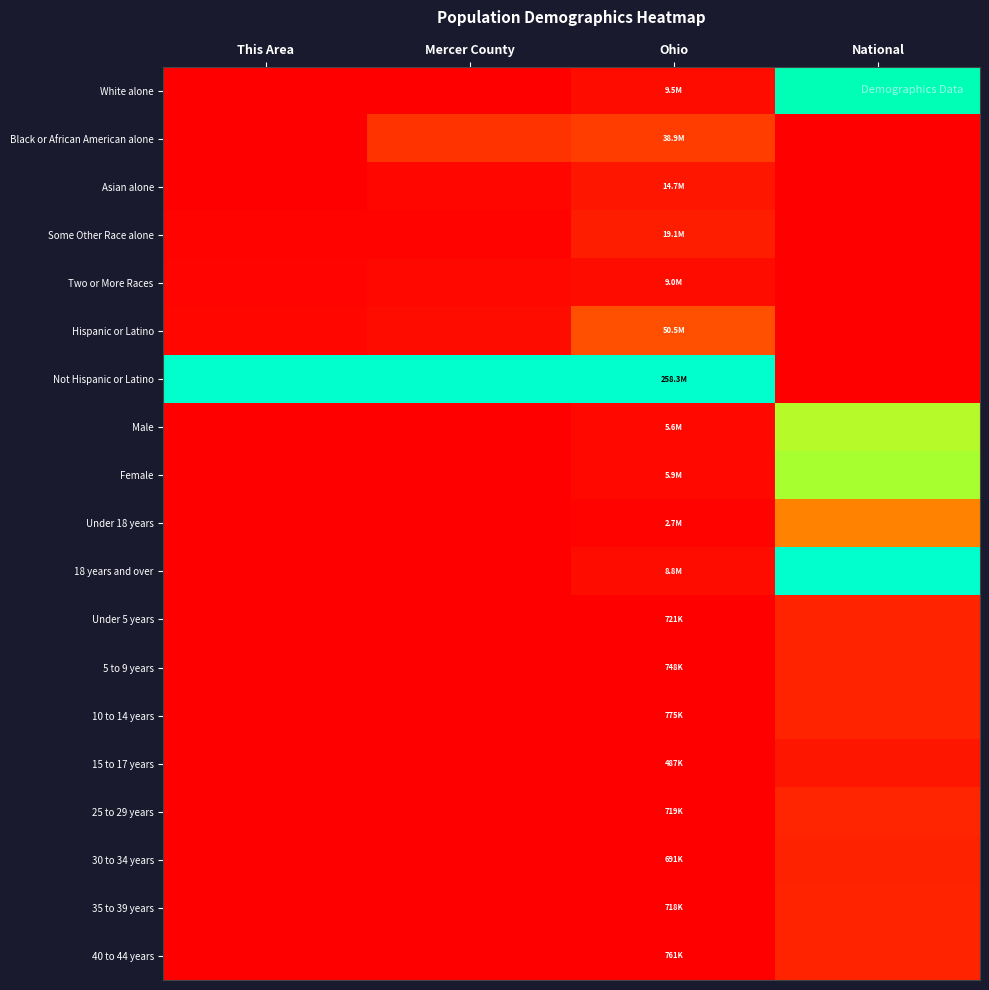

Reading left to right, list all the values displayed in this chart.

White alone: This Area=0.0	Mercer County=0.0	Ohio=0.0	National=1.0
Black or African American alone: This Area=0.0	Mercer County=0.1	Ohio=0.1	National=0.0
Asian alone: This Area=0.0	Mercer County=0.0	Ohio=0.1	National=0.0
Some Other Race alone: This Area=0.0	Mercer County=0.0	Ohio=0.1	National=0.0
Two or More Races: This Area=0.0	Mercer County=0.0	Ohio=0.0	National=0.0
Hispanic or Latino: This Area=0.0	Mercer County=0.0	Ohio=0.2	National=0.0
Not Hispanic or Latino: This Area=1.0	Mercer County=1.0	Ohio=1.0	National=0.0
Male: This Area=0.0	Mercer County=0.0	Ohio=0.0	National=0.6
Female: This Area=0.0	Mercer County=0.0	Ohio=0.0	National=0.7
Under 18 years: This Area=0.0	Mercer County=0.0	Ohio=0.0	National=0.3
18 years and over: This Area=0.0	Mercer County=0.0	Ohio=0.0	National=1.0
Under 5 years: This Area=0.0	Mercer County=0.0	Ohio=0.0	National=0.1
5 to 9 years: This Area=0.0	Mercer County=0.0	Ohio=0.0	National=0.1
10 to 14 years: This Area=0.0	Mercer County=0.0	Ohio=0.0	National=0.1
15 to 17 years: This Area=0.0	Mercer County=0.0	Ohio=0.0	National=0.1
25 to 29 years: This Area=0.0	Mercer County=0.0	Ohio=0.0	National=0.1
30 to 34 years: This Area=0.0	Mercer County=0.0	Ohio=0.0	National=0.1
35 to 39 years: This Area=0.0	Mercer County=0.0	Ohio=0.0	National=0.1
40 to 44 years: This Area=0.0	Mercer County=0.0	Ohio=0.0	National=0.1